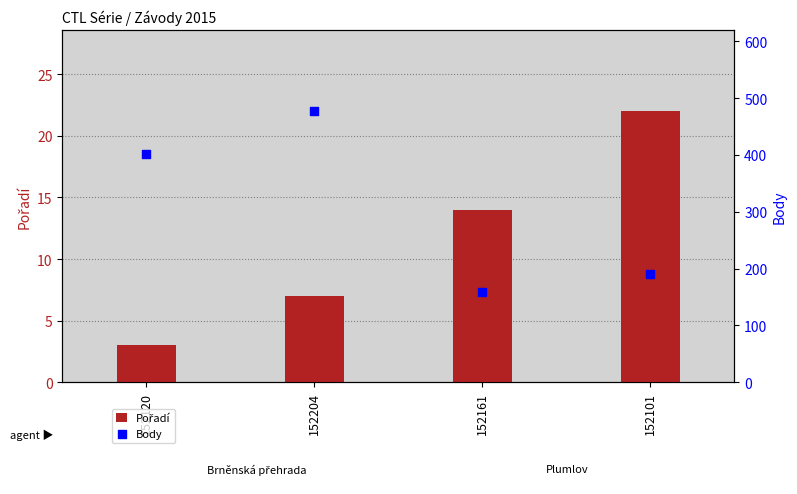

What are all the series names shown in the legend?

Pořadí, Body